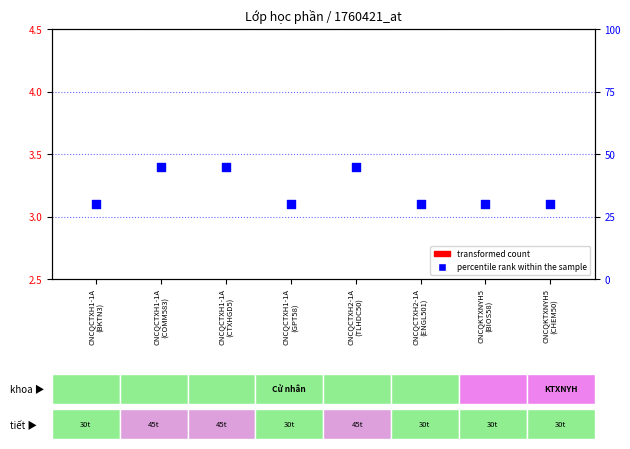

Which series has the largest total across all categories?

percentile rank within the sample